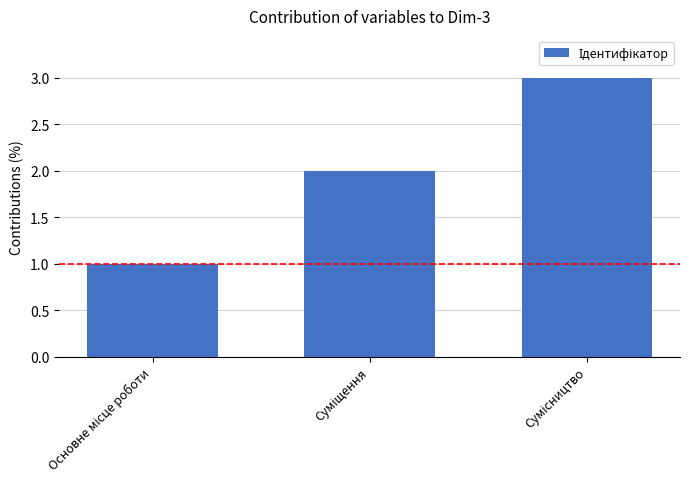

What is the sum of all values?

6